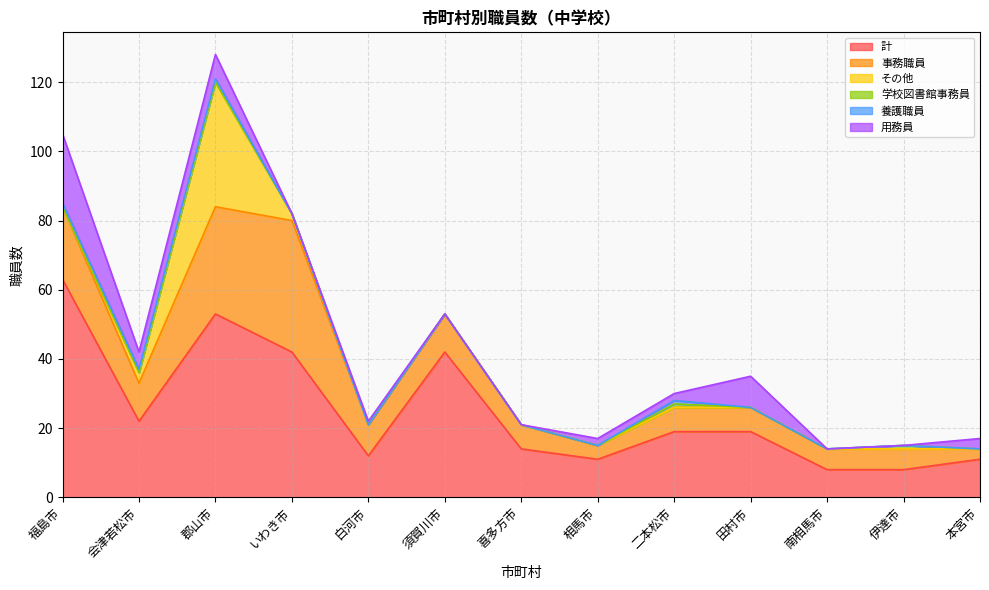

What is the difference between the highest and lowest values at 会津若松市?

22